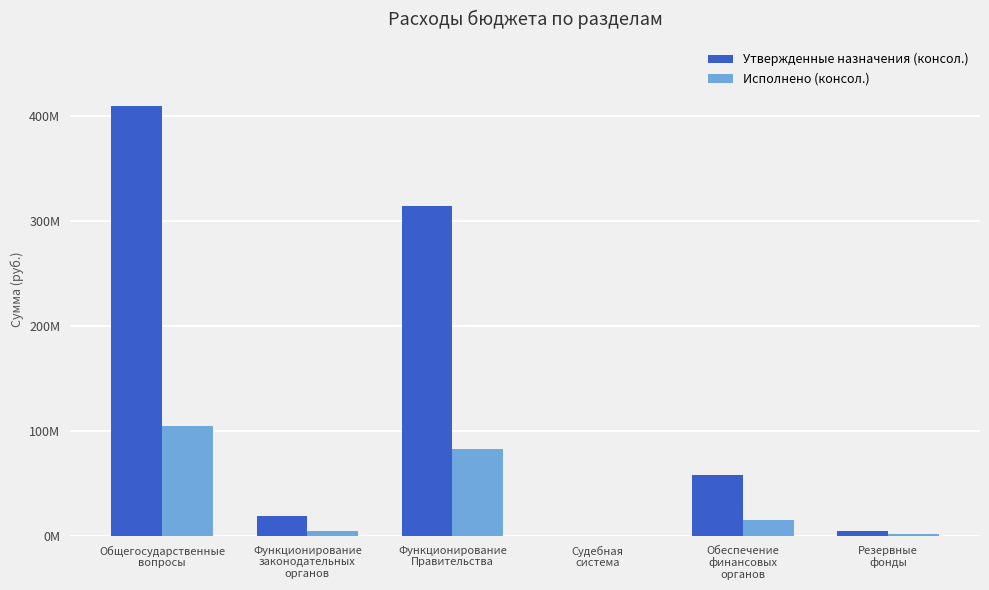

Rank the series by their maximum value, from lowest to highest.

Исполнено (консол.), Утвержденные назначения (консол.)